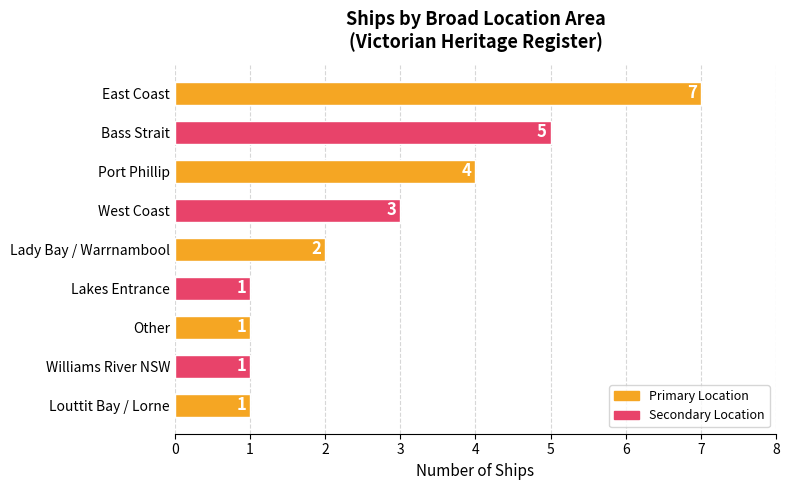

What is the label of the 6th bar from the top?

Lakes Entrance